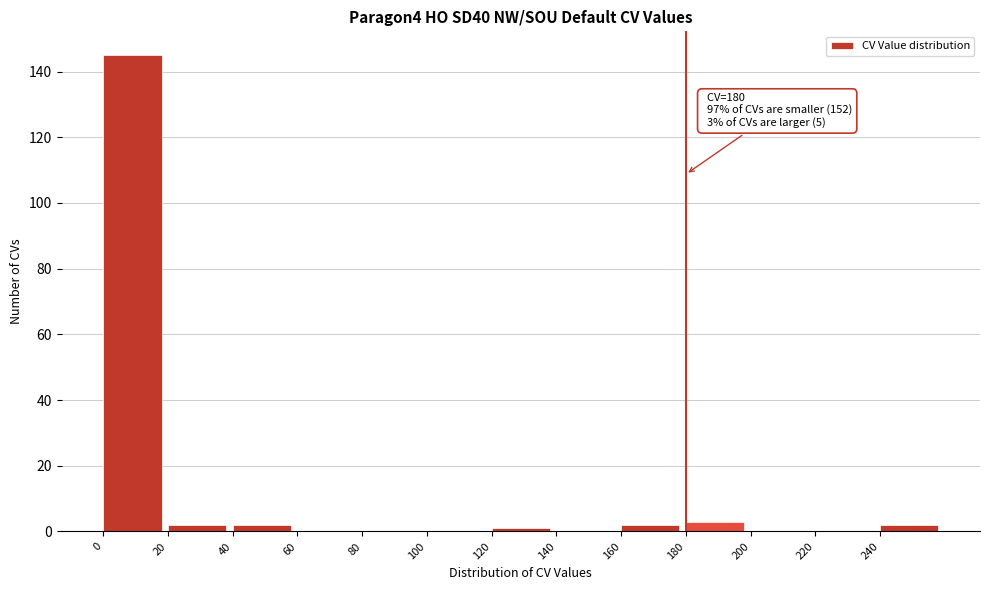

Which range on the x-axis has the tallest bar?

0 to 20